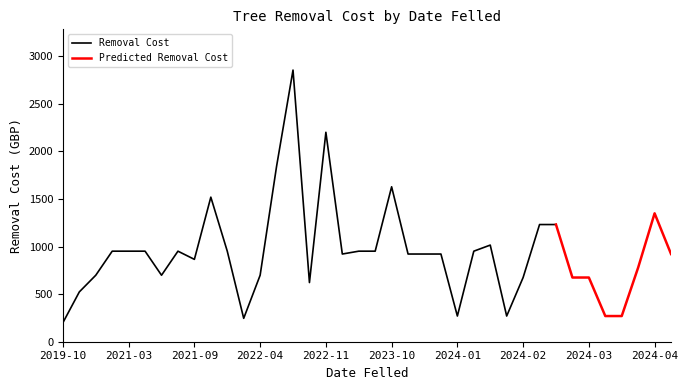

What is the highest value of the Removal Cost series?

2856